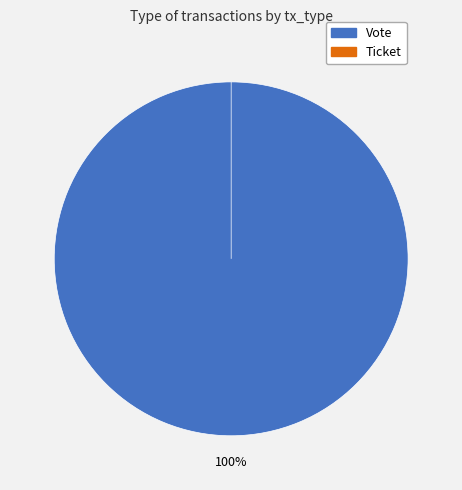

True or false: Vote accounts for 100% of the total.

True